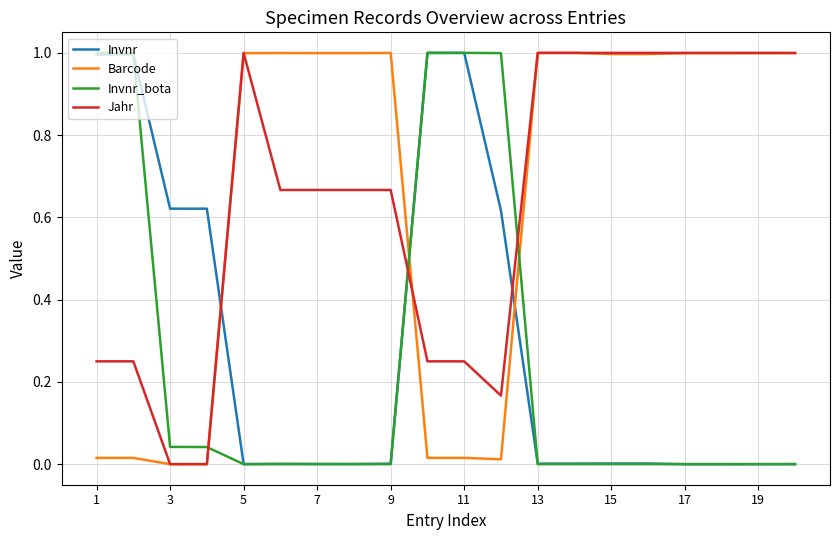

What is the highest value of the Jahr series?

1.0